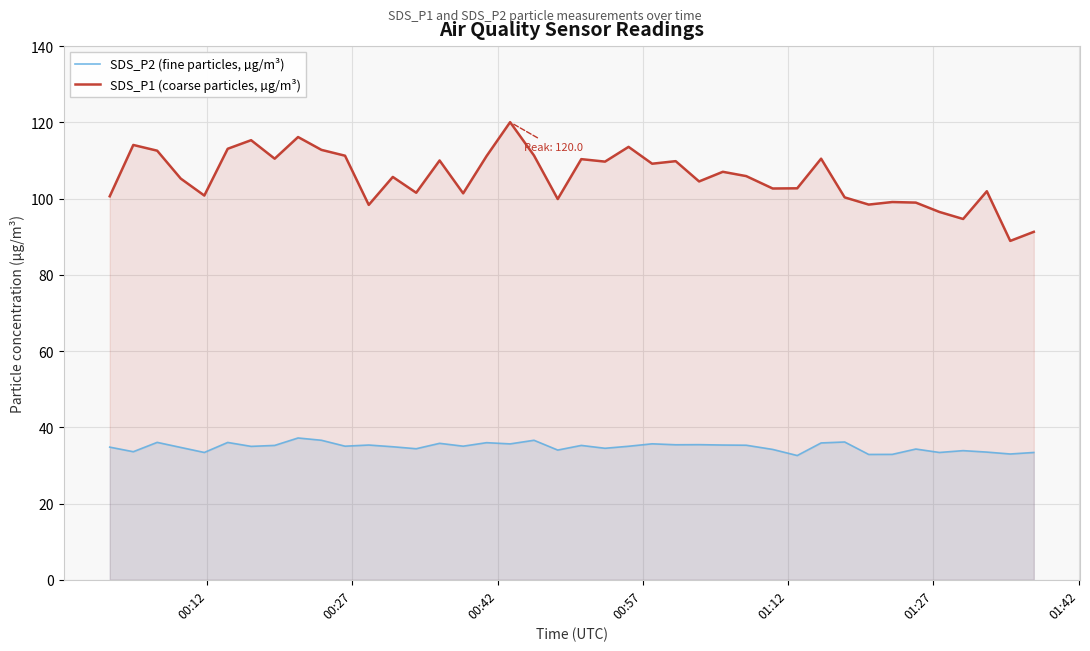

Which series has the largest range (max minus min)?

SDS_P1 (coarse particles, µg/m³)